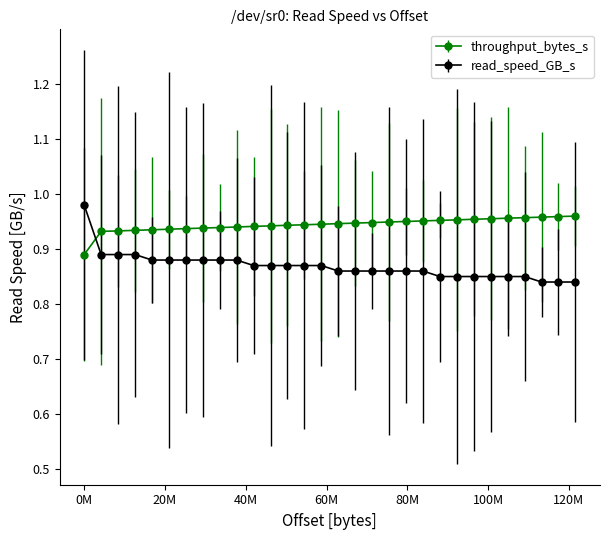

List the series in order of their overall mean, highest first.

throughput_bytes_s, read_speed_GB_s